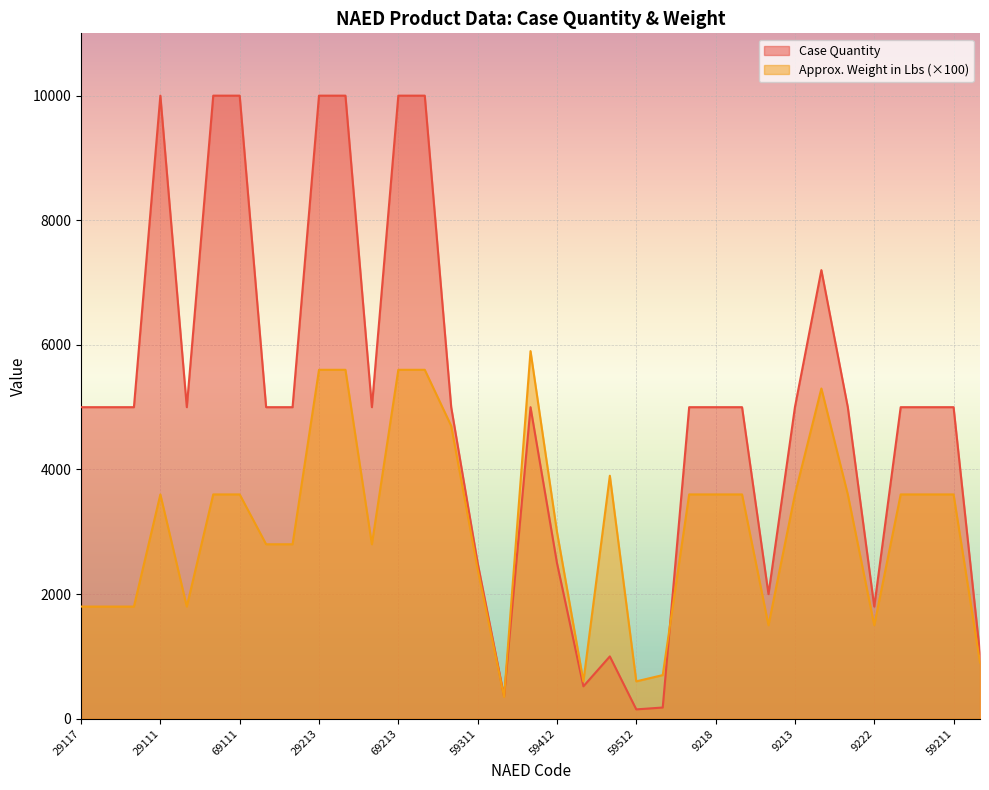

Where do Approx. Weight in Lbs and Case Quantity first cross each other?

59315 and 59410